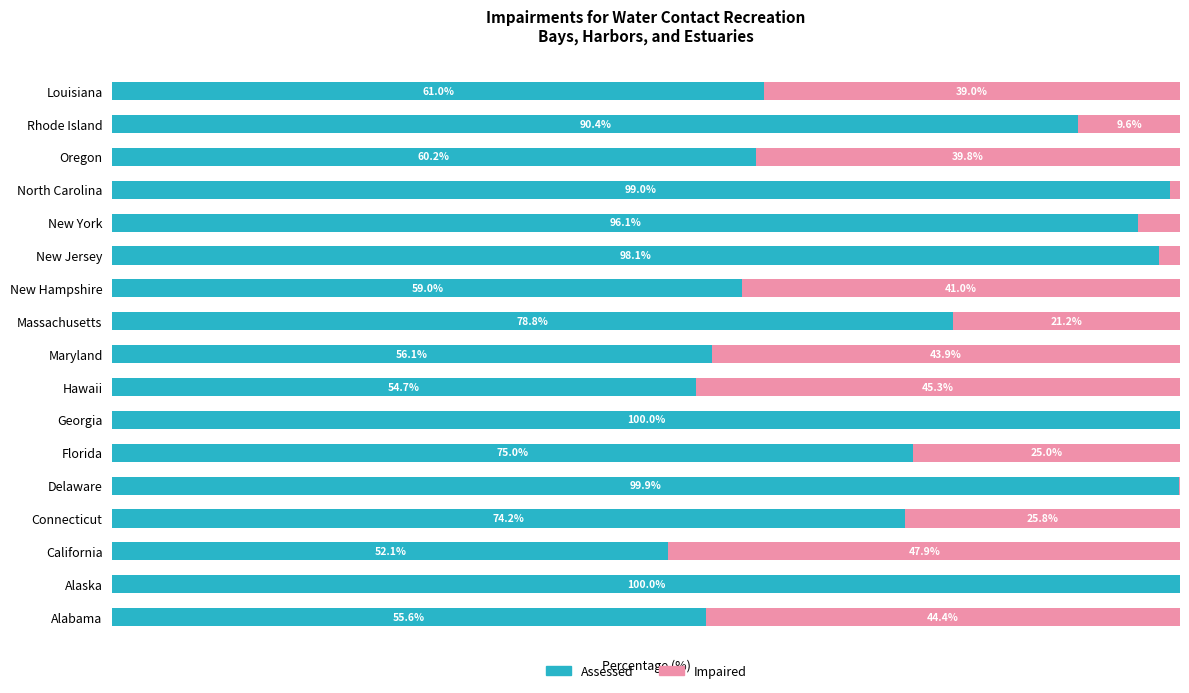

At which label is Assessed closest to 76?

Florida